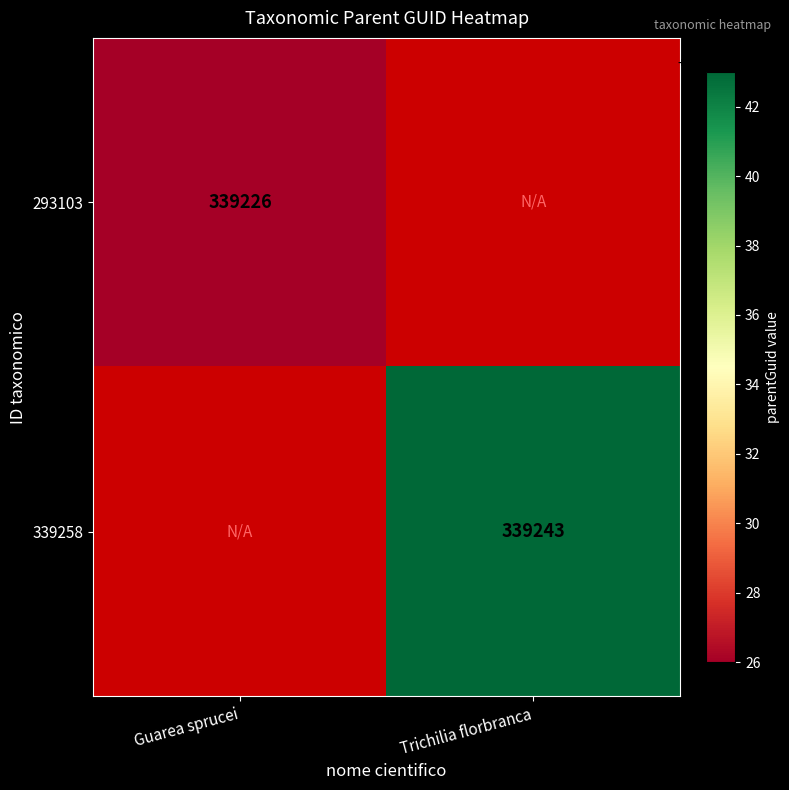

The 293103 series shows 339226 at Guarea sprucei. True or false?

True